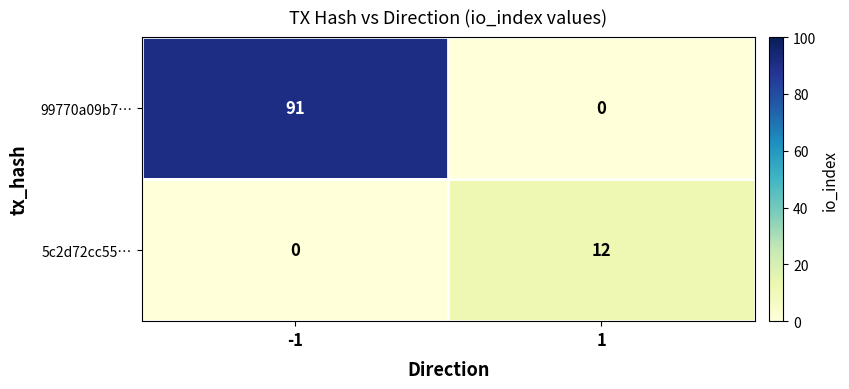

Rank the series by their average value, from lowest to highest.

5c2d72cc55…, 99770a09b7…